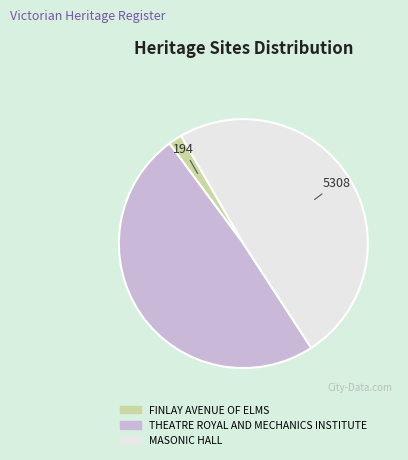

The FINLAY AVENUE OF ELMS slice represents 10% of the pie. True or false?

False